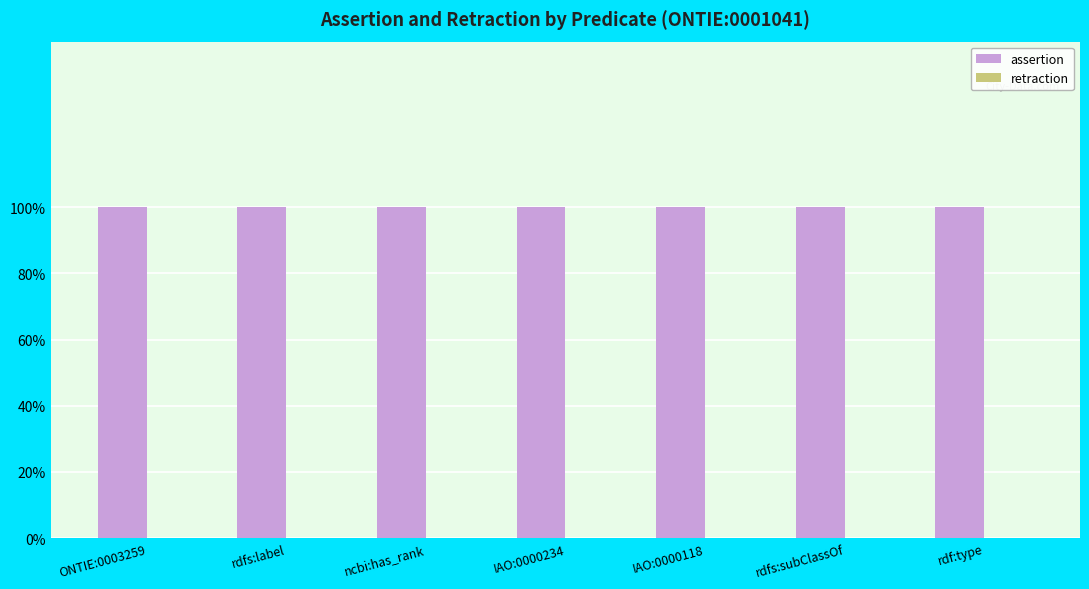

At IAO:0000118, list the series in order from smallest to largest.

retraction, assertion